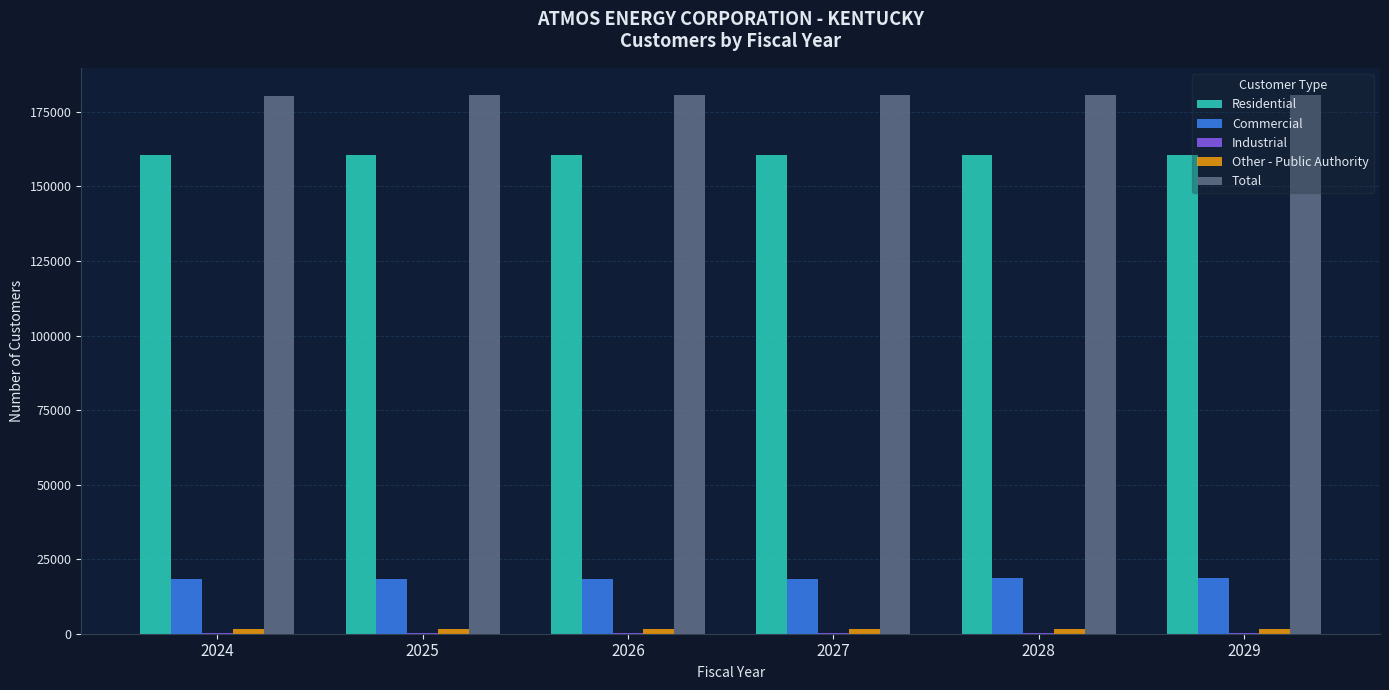

Which series has the largest total across all categories?

Total